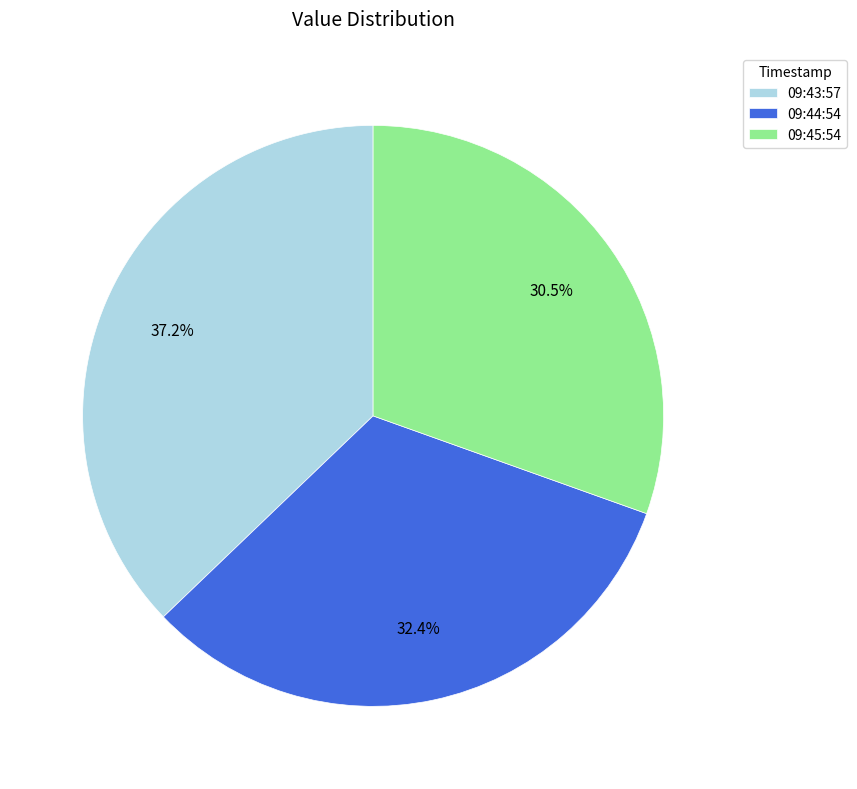

What is the ratio of the value at 09:44:54 to the value at 09:43:57?

0.9